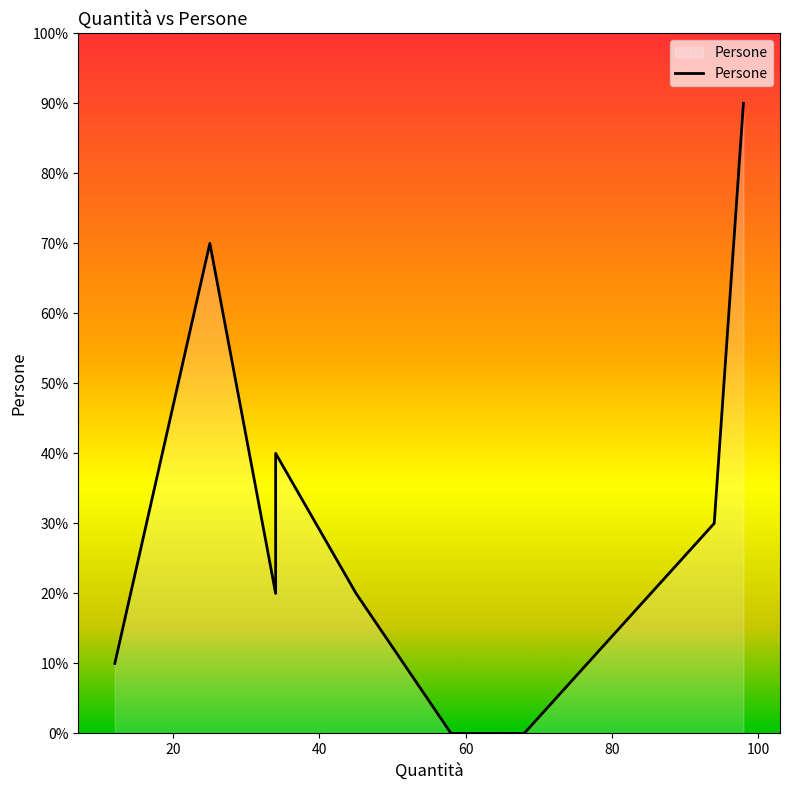

At which label is the value closest to 4?

34